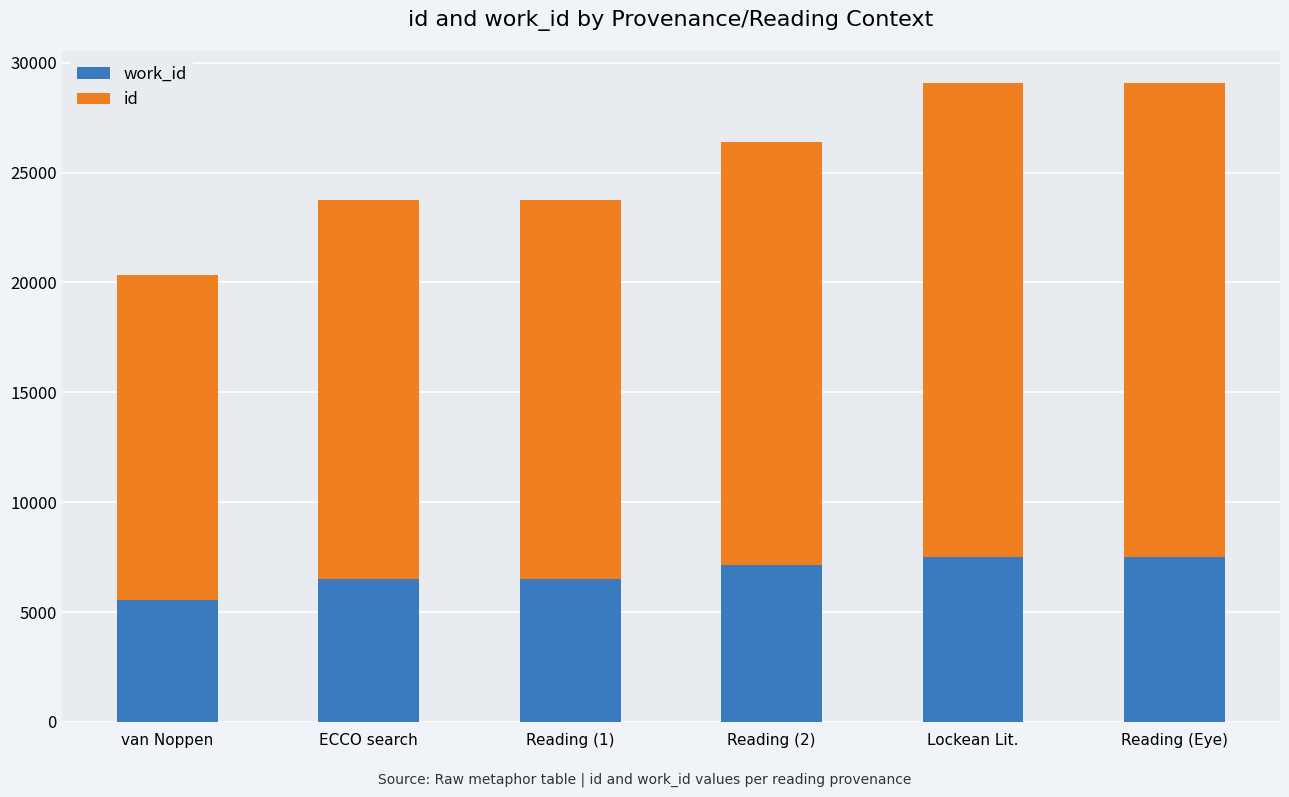

Count the number of categories in the chart.

6